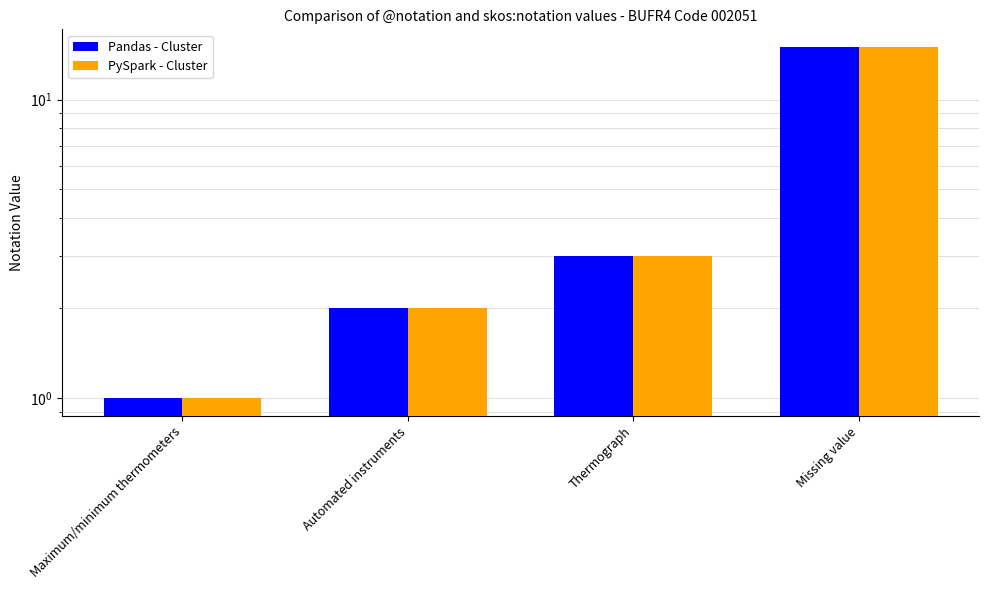

What is the value of the Pandas - Cluster bar at the 2nd from the left?

2